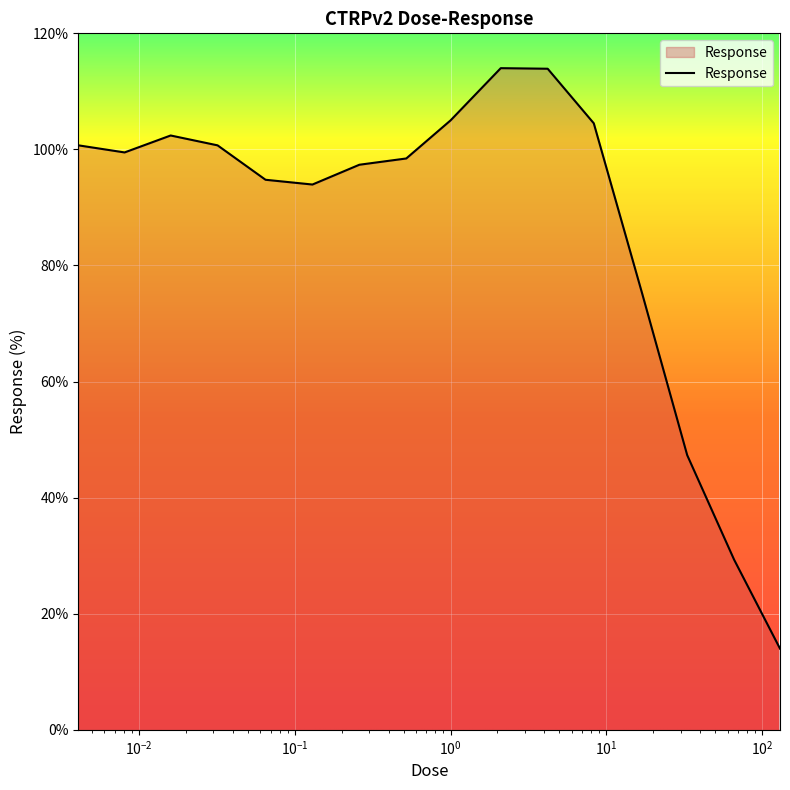

What is the smallest value displayed?

14.0